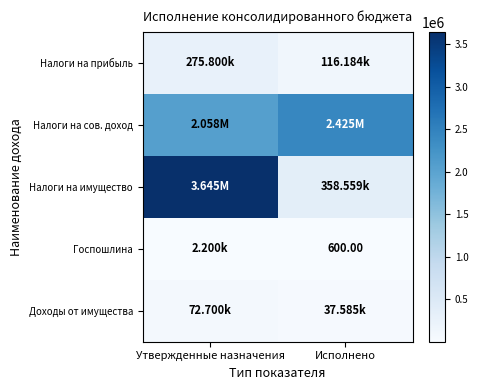

What is the sum of all Доходы от имущества values?

110284.7